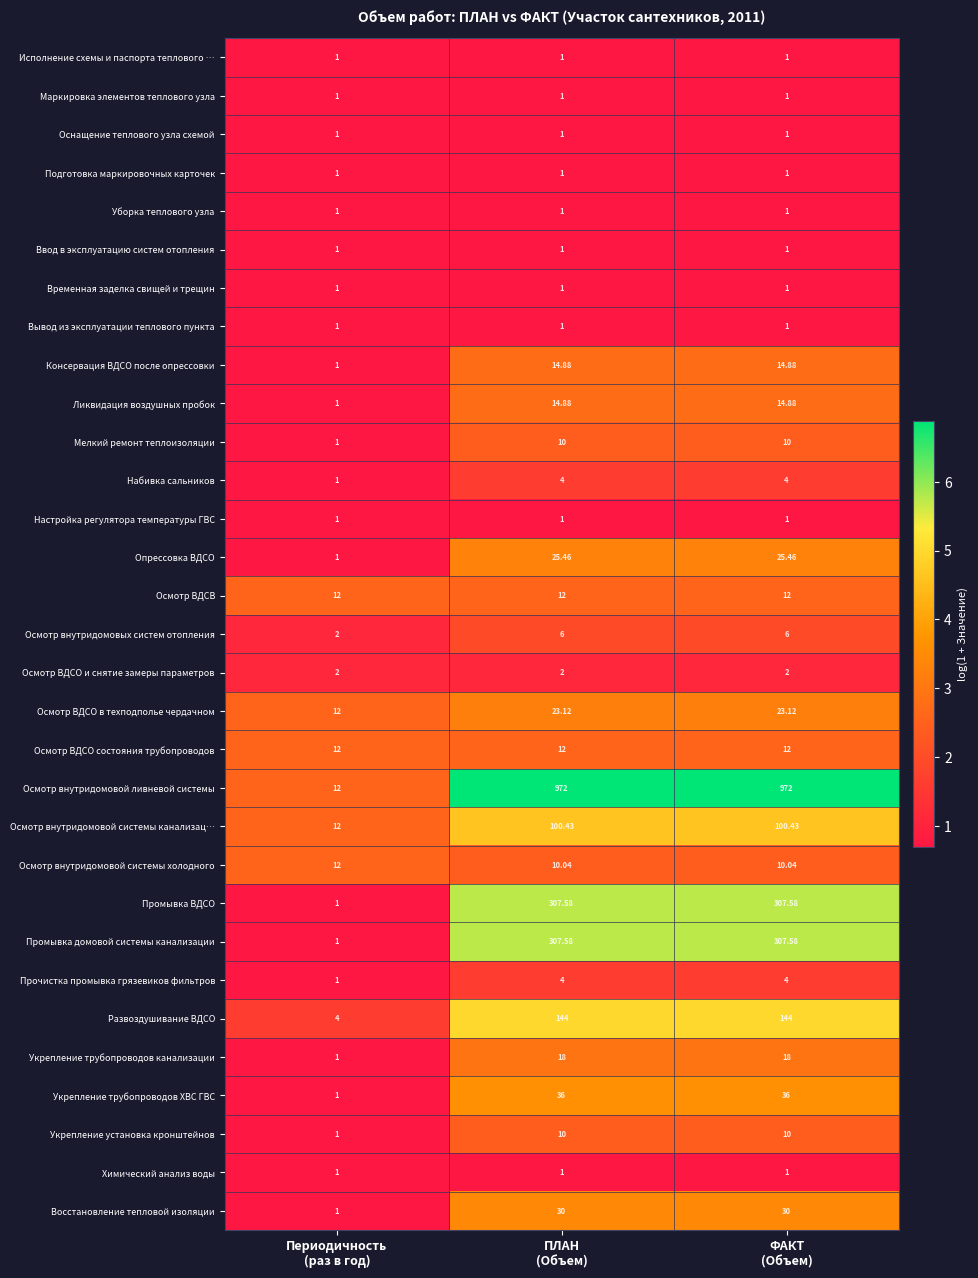

Count the number of data series in this chart.

31